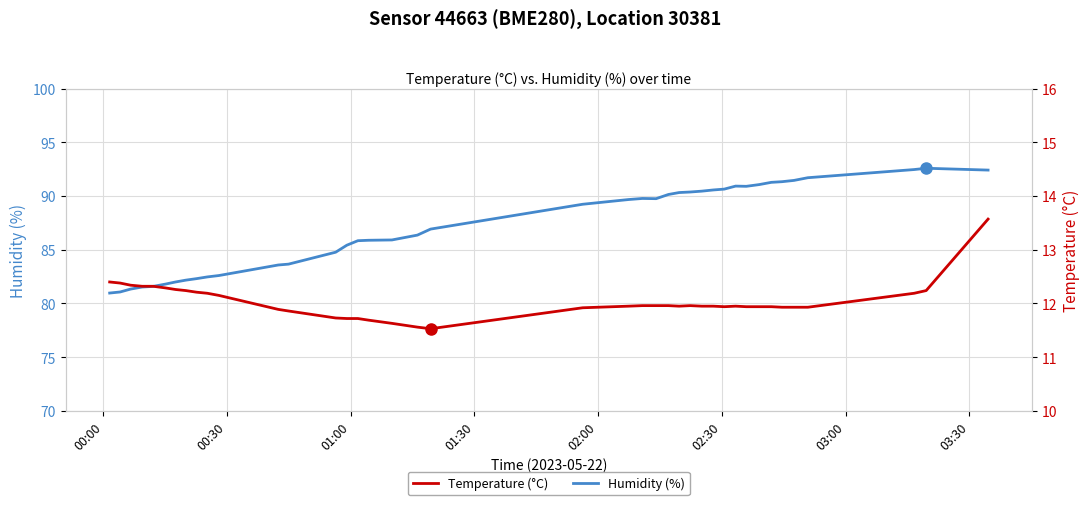

Which series has the largest total across all categories?

Humidity (%)